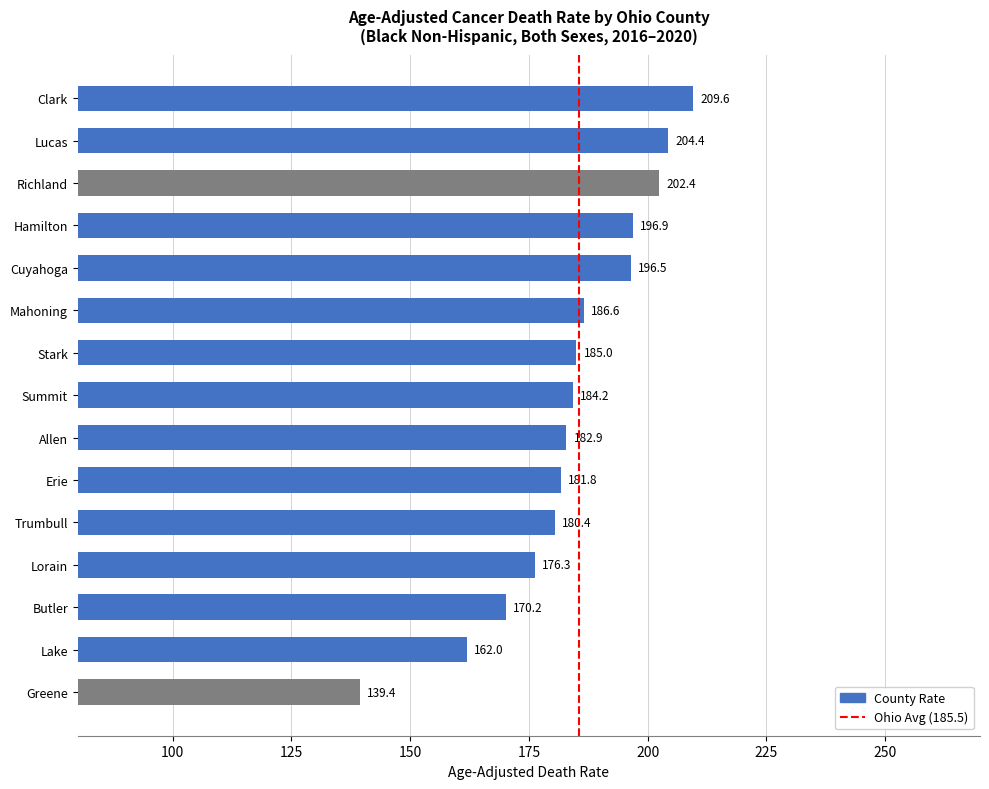

Rank the categories by value from lowest to highest.

Greene, Lake, Butler, Lorain, Trumbull, Erie, Allen, Summit, Stark, Mahoning, Cuyahoga, Hamilton, Richland, Lucas, Clark